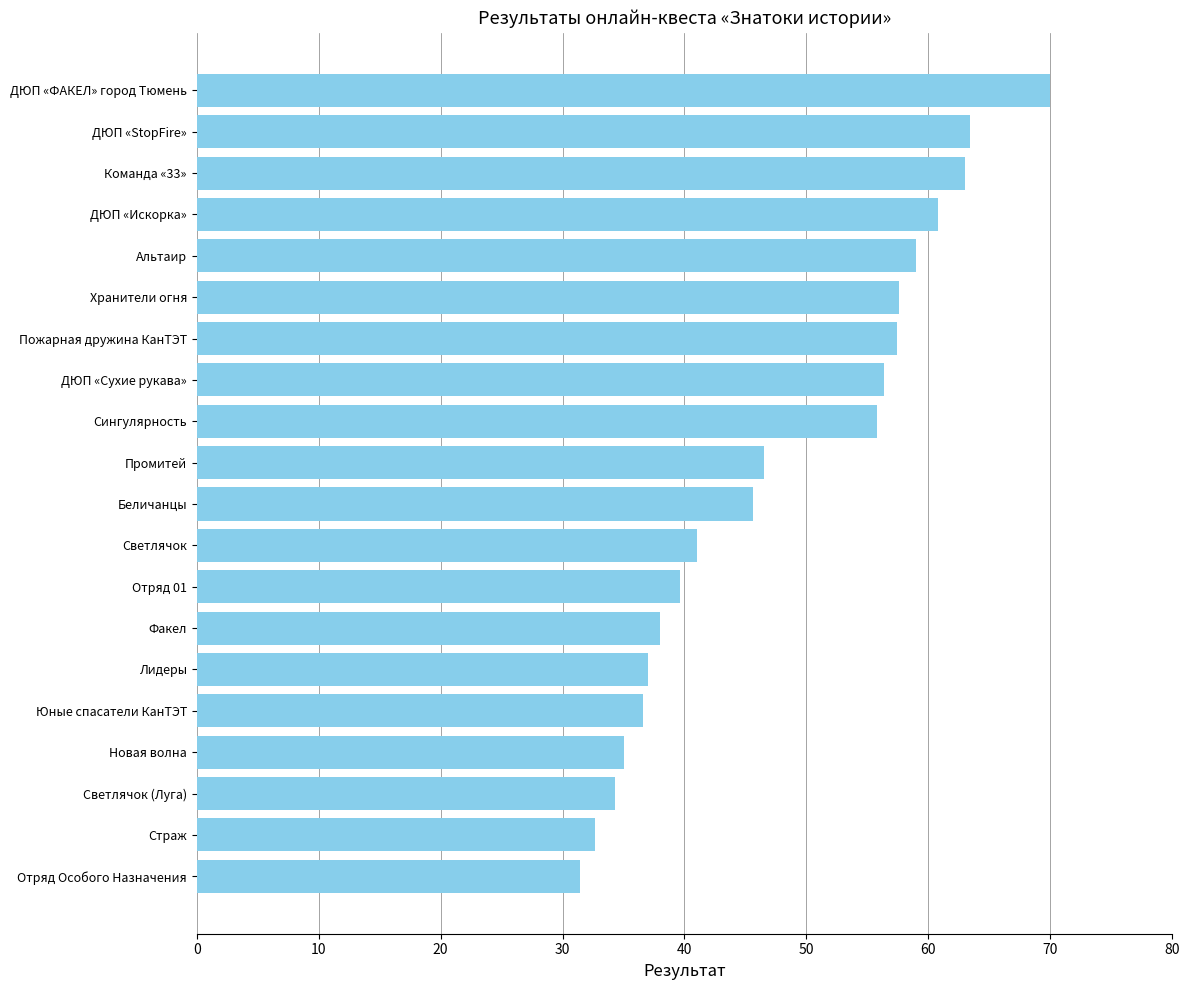

What is the maximum value shown in the chart?

70.0